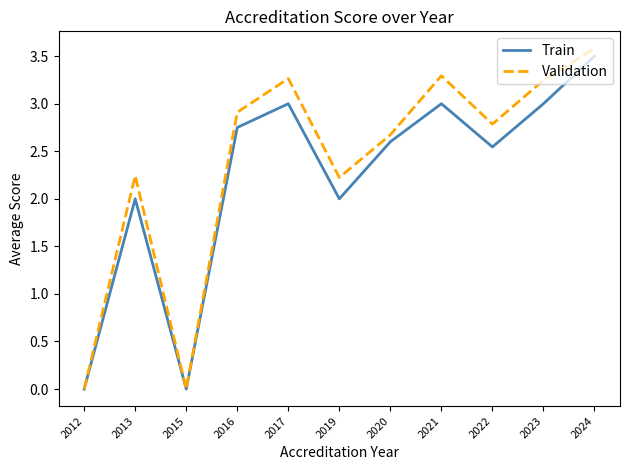

The Validation series shows 3.3 at 2021. True or false?

True